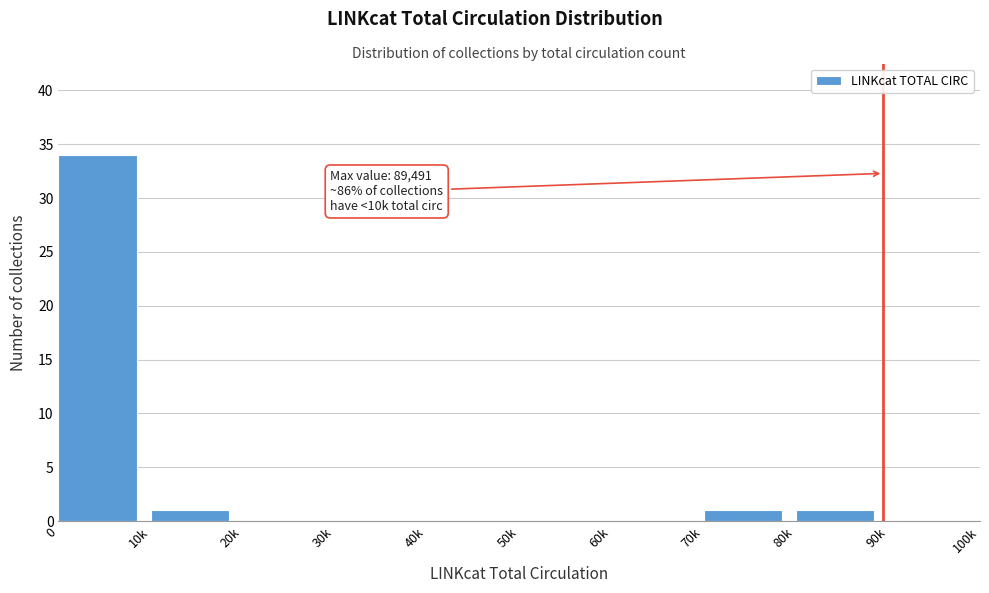

Reading right to left, list all the values displayed in this chart.

90k=0	80k=1	70k=1	60k=0	50k=0	40k=0	30k=0	20k=0	10k=1	0=34